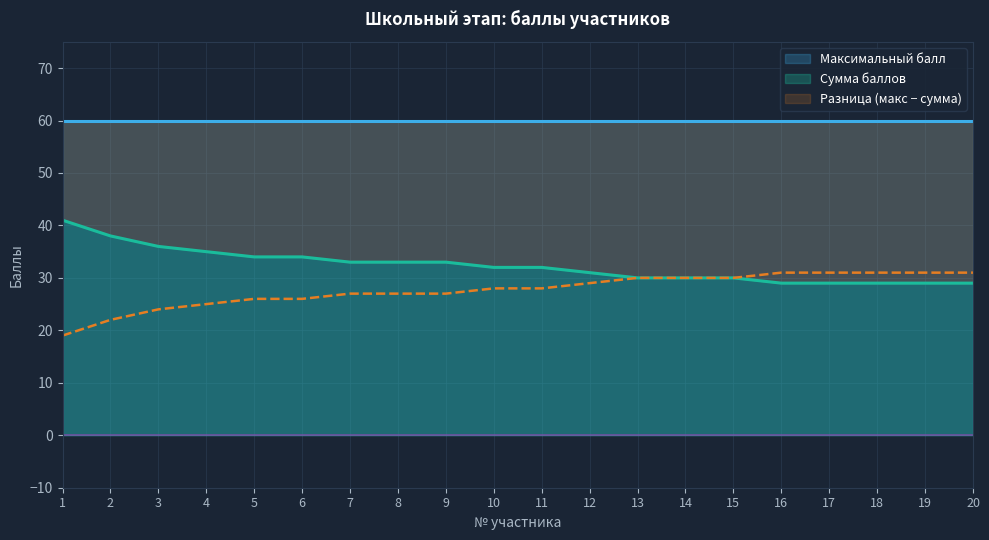

The Сумма баллов series shows 54 at 8. True or false?

False